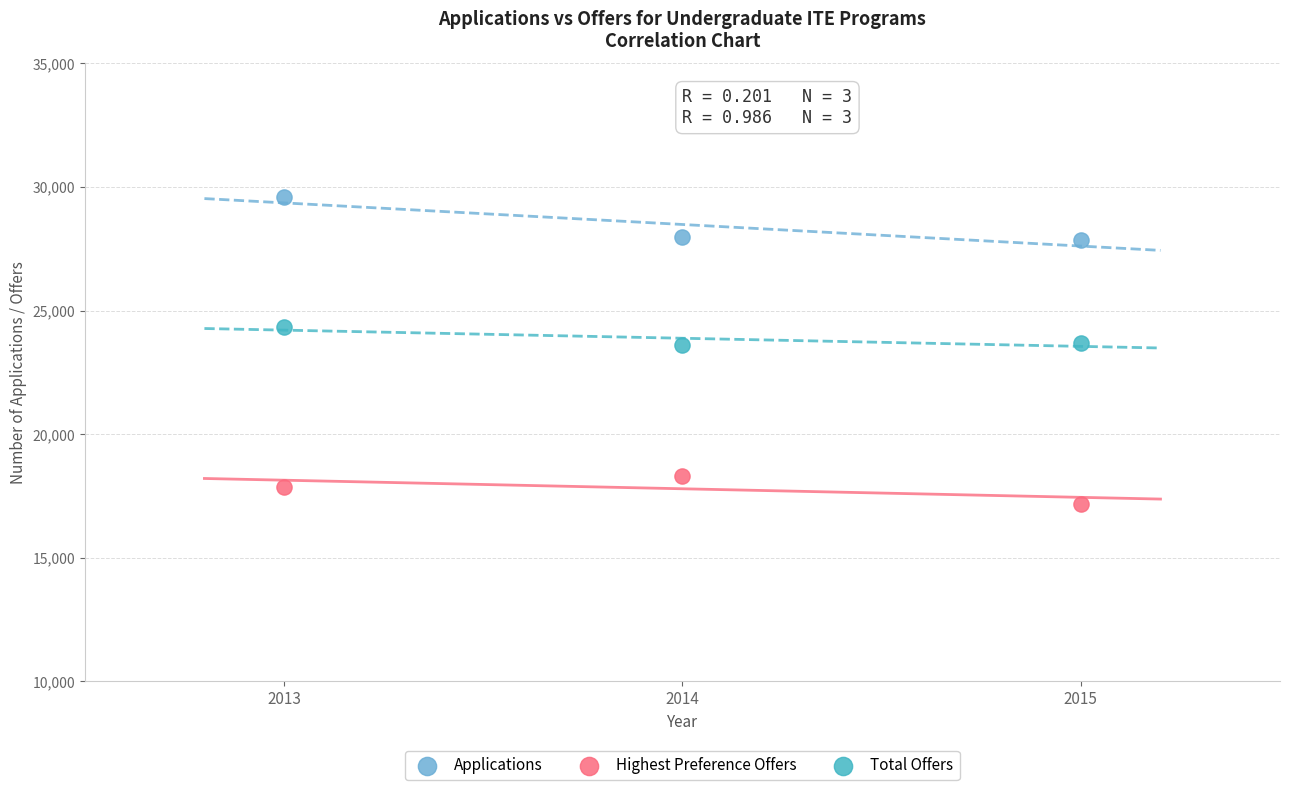

Across all data points, what is the range of Y values (max minus min)?

12420